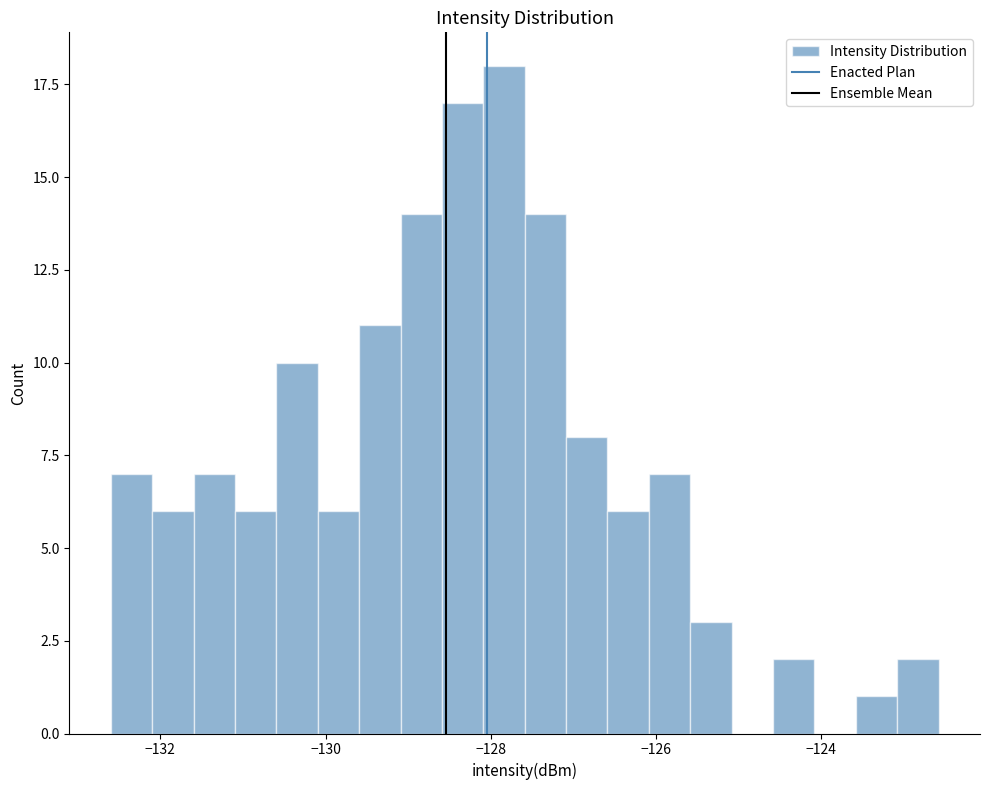

Around what value on the x-axis is the tallest bar? Give the approximate position of its centre, as read against the axis.

-127.8